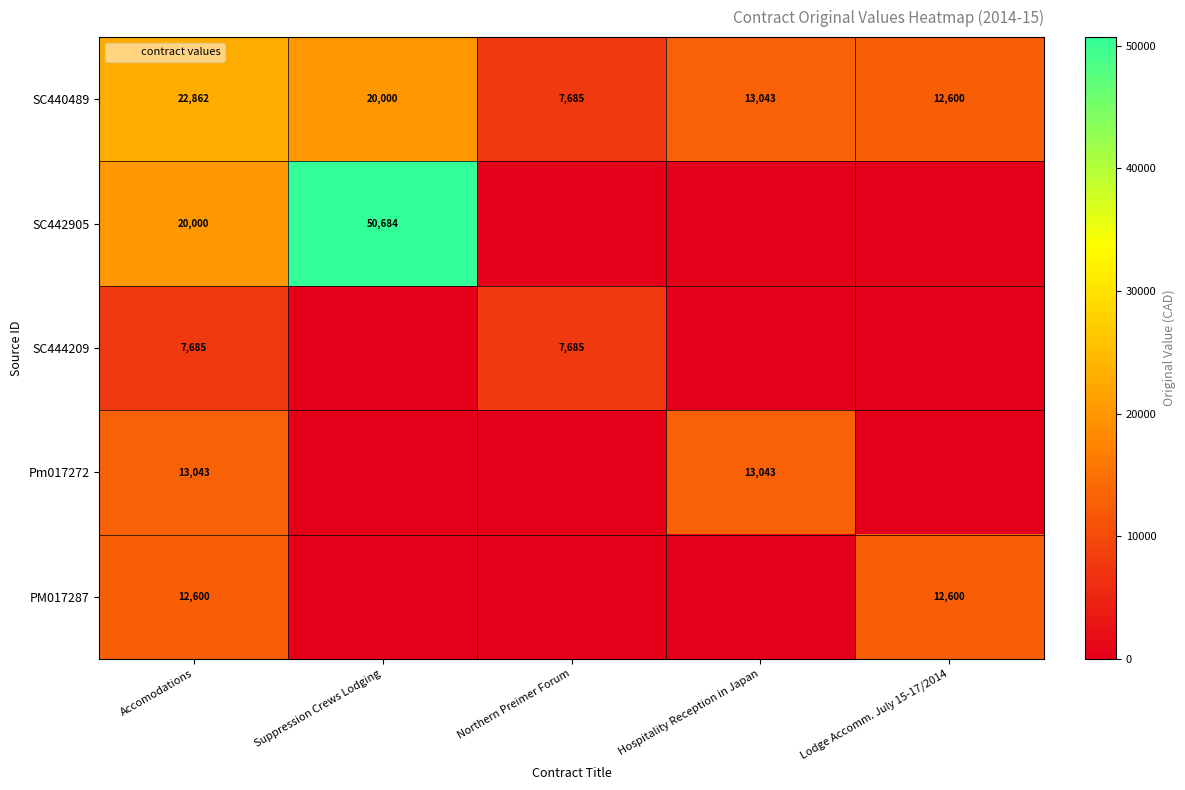

What is the total value across all series at Hospitality Reception in Japan?

26086.0